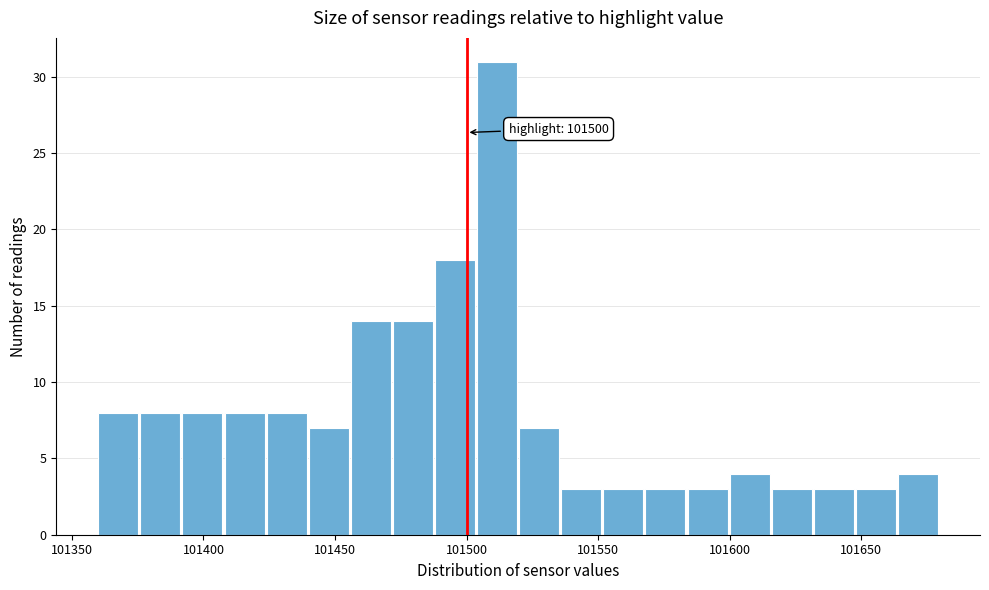

Read against the x-axis, roughly where is the centre of the tallest bar?

101510